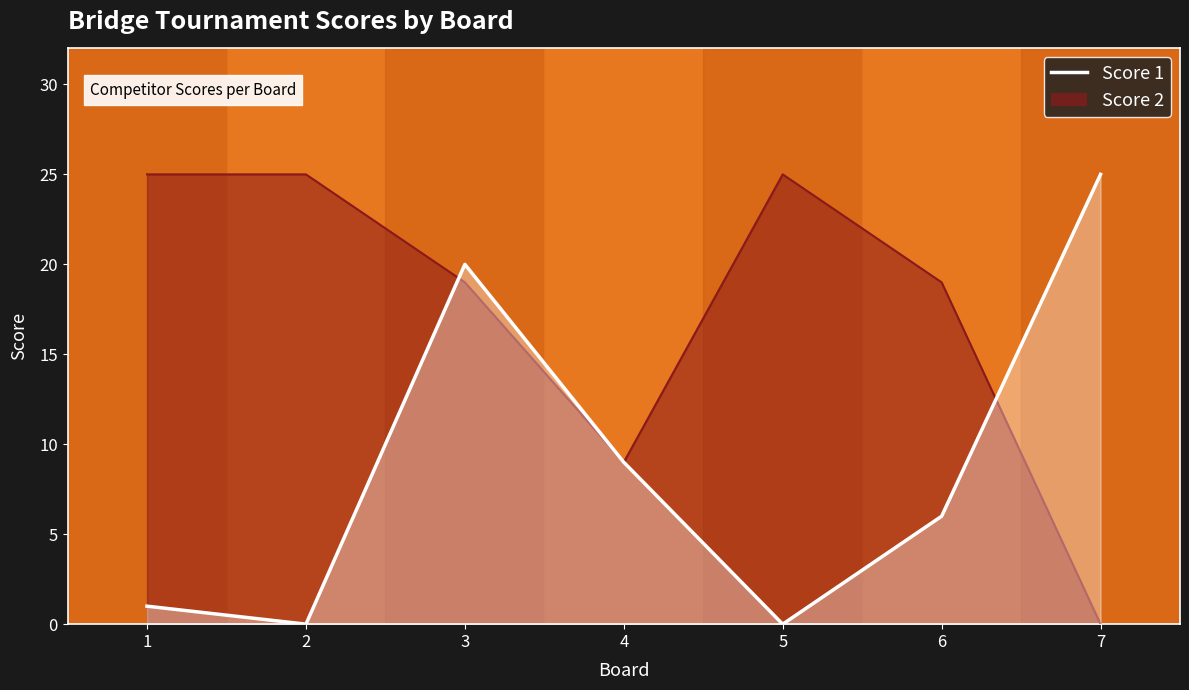

The value at 3 is 30. True or false?

False